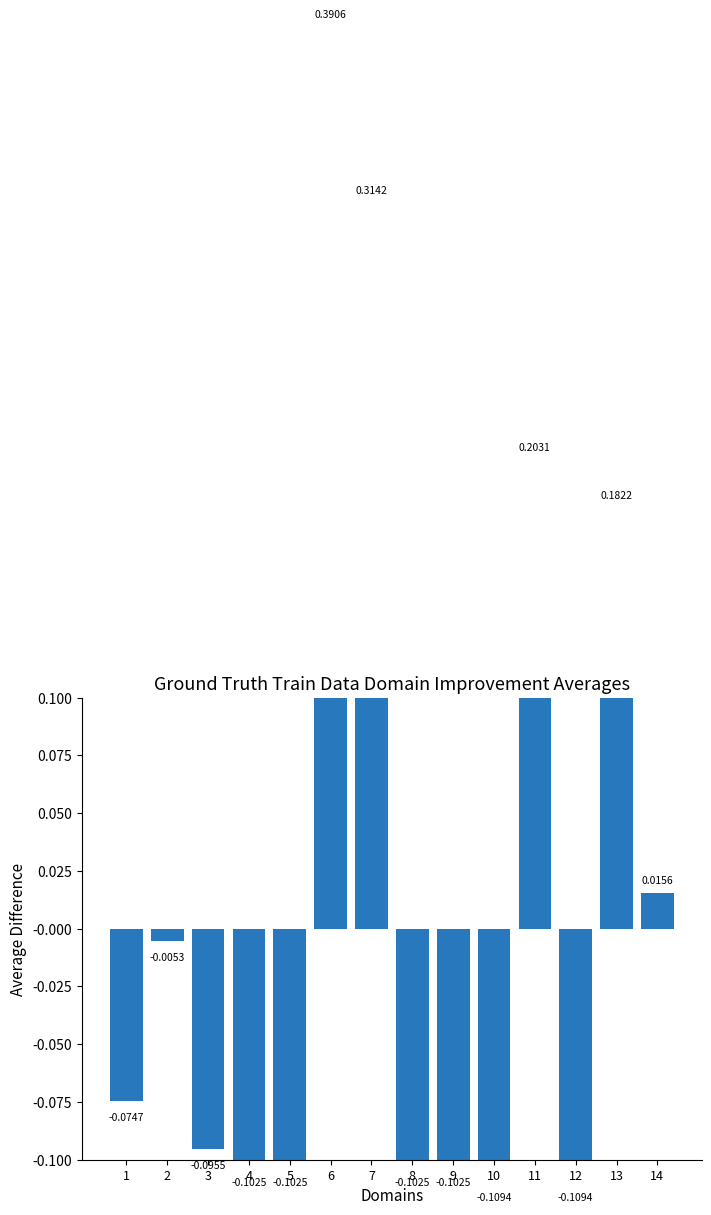

The value at 7 is 0.4. True or false?

False